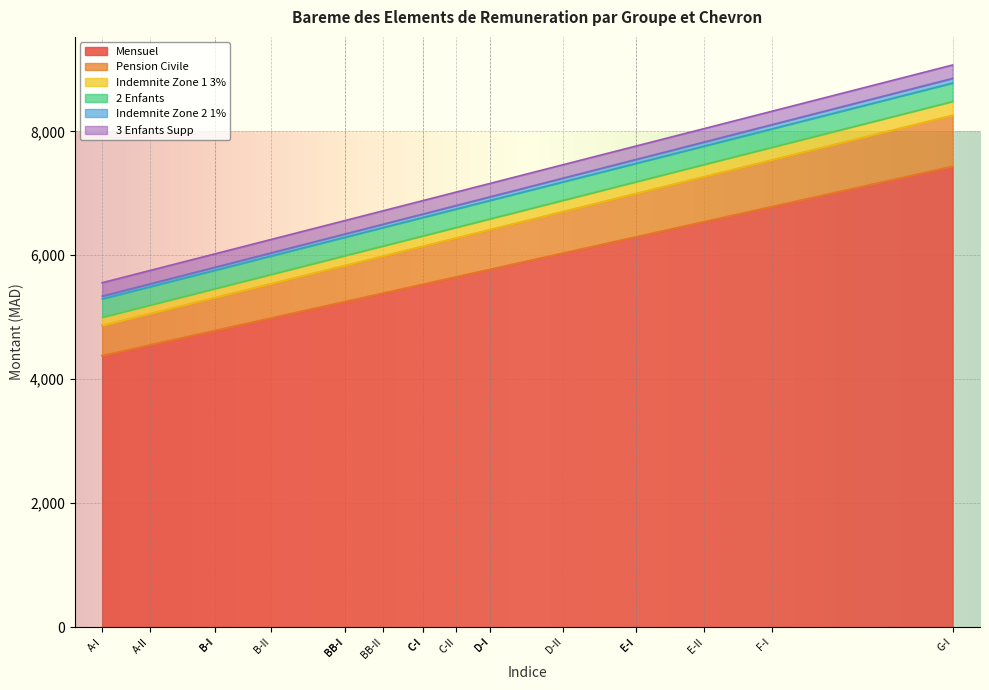

Does the chart display data point markers on the line(s)?

No